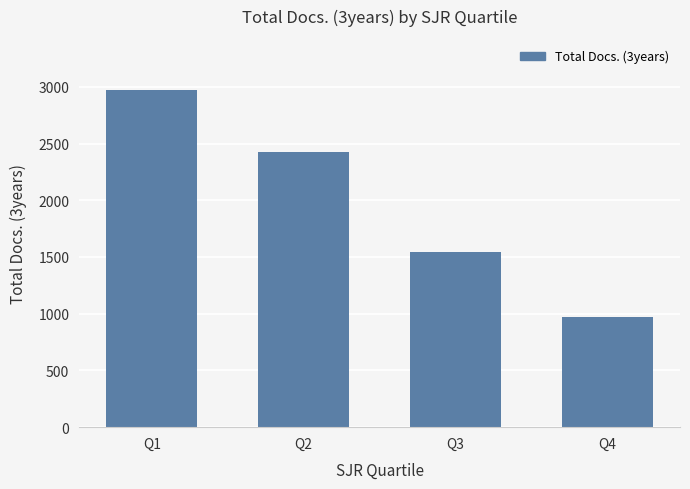

Between Q2 and Q4, which is larger?

Q2